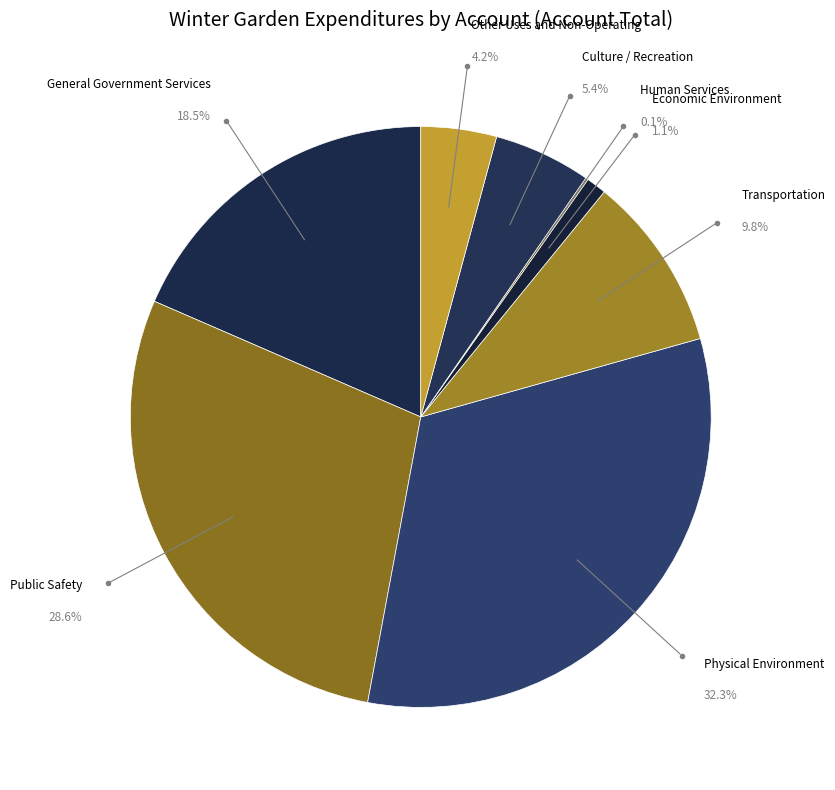

What is the smallest slice in the pie chart?

Human Services